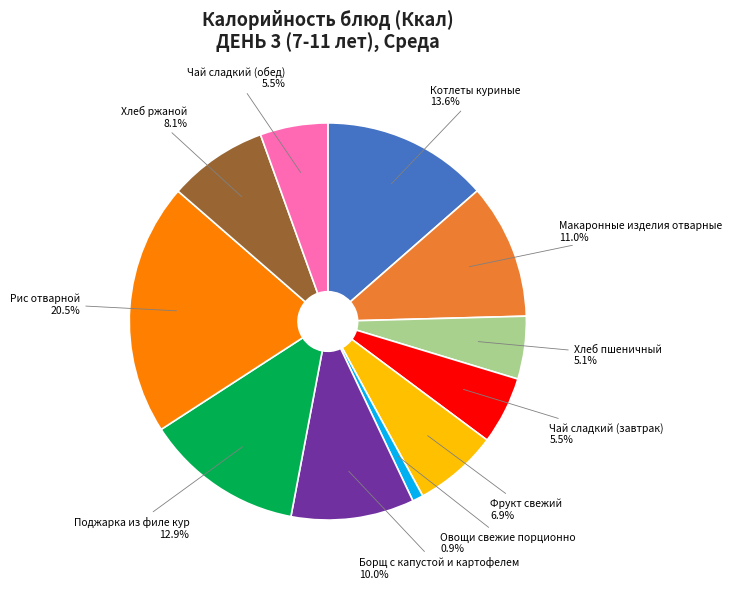

Does any single category account for the majority?

No